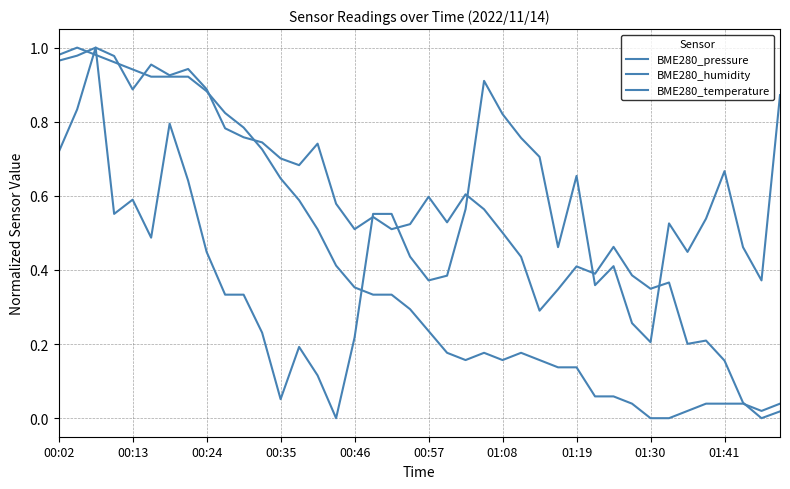

In BME280_temperature, how many points are lower than both neighbors (excluding endpoints)?

3